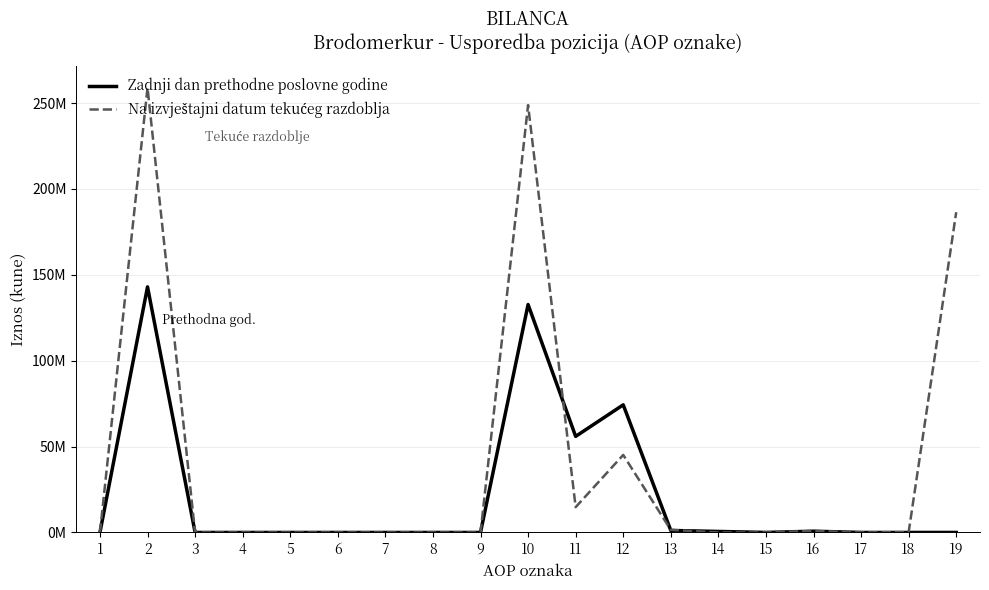

Is this an area chart (filled region under the line)?

No